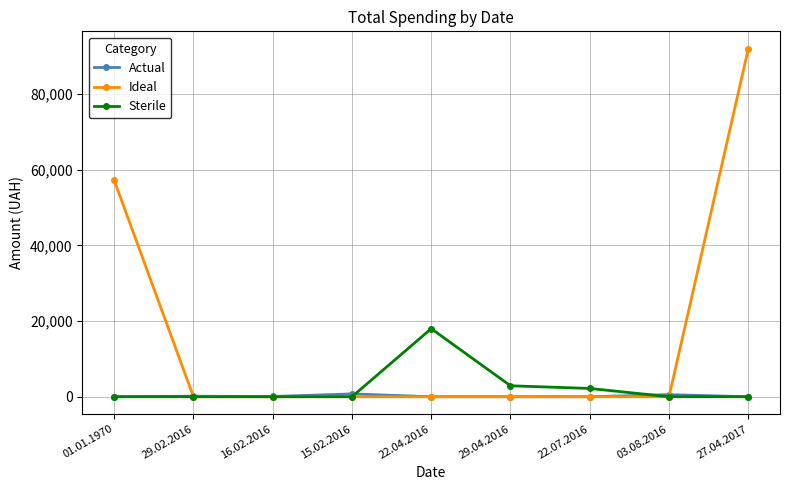

At which label is Ideal closest to 46015?

01.01.1970